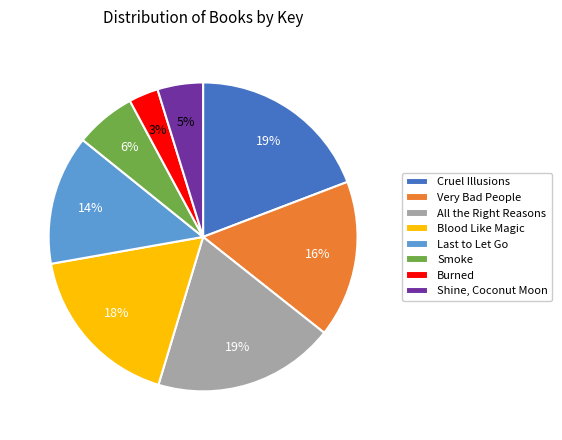

Which has a higher value, Blood Like Magic or Cruel Illusions?

Cruel Illusions